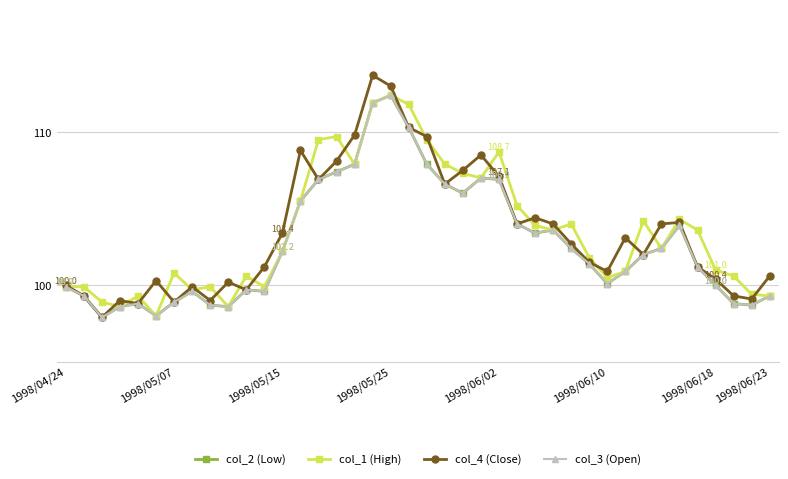

Which series has the largest range (max minus min)?

col_4 (Close)